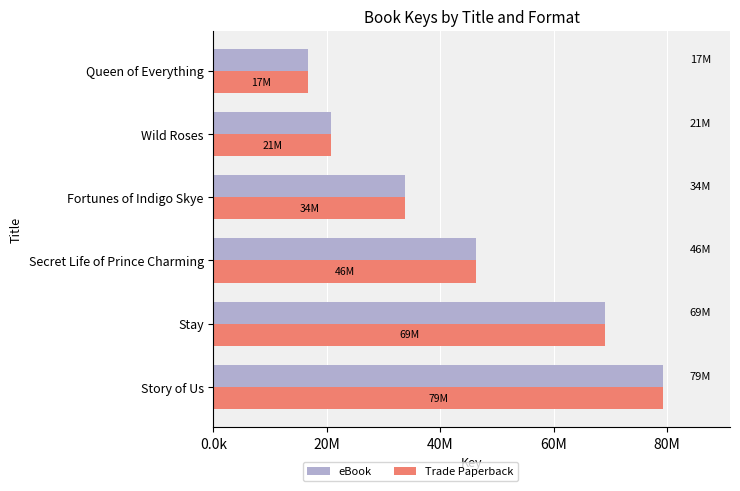

What are all the series names shown in the legend?

eBook, Trade Paperback